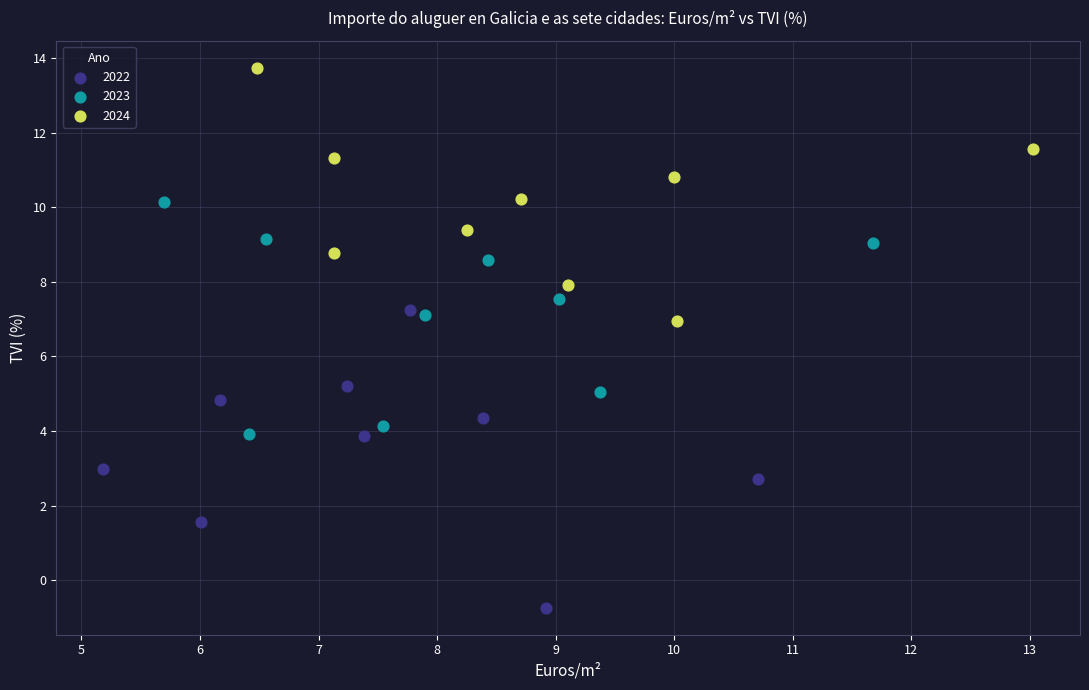

Which series contains the highest Y value?

2024